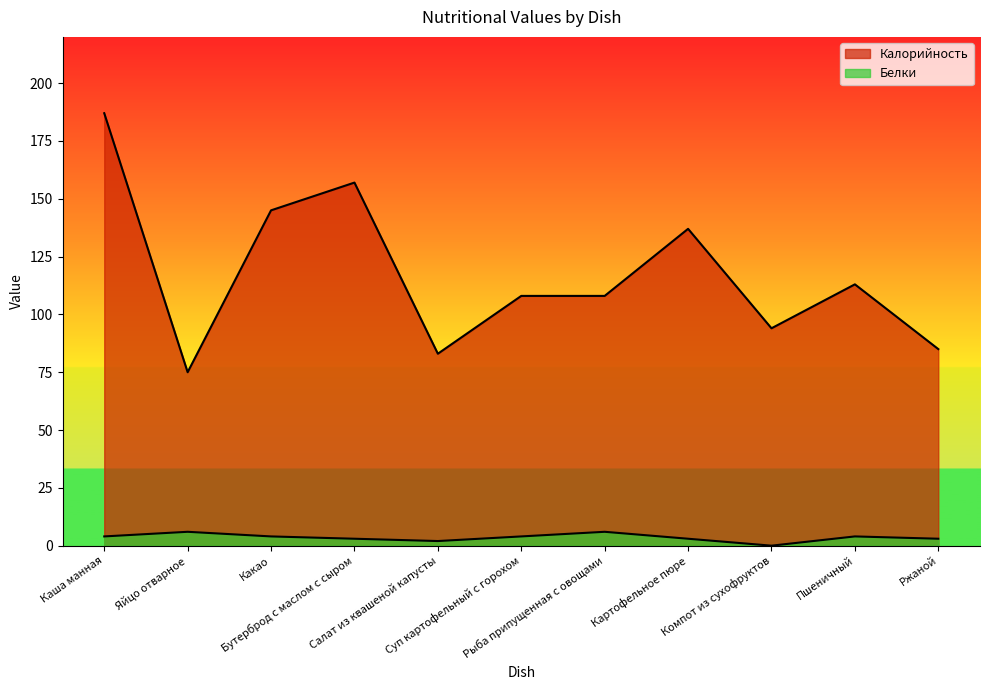

How many data points in Калорийность are above 108?

5